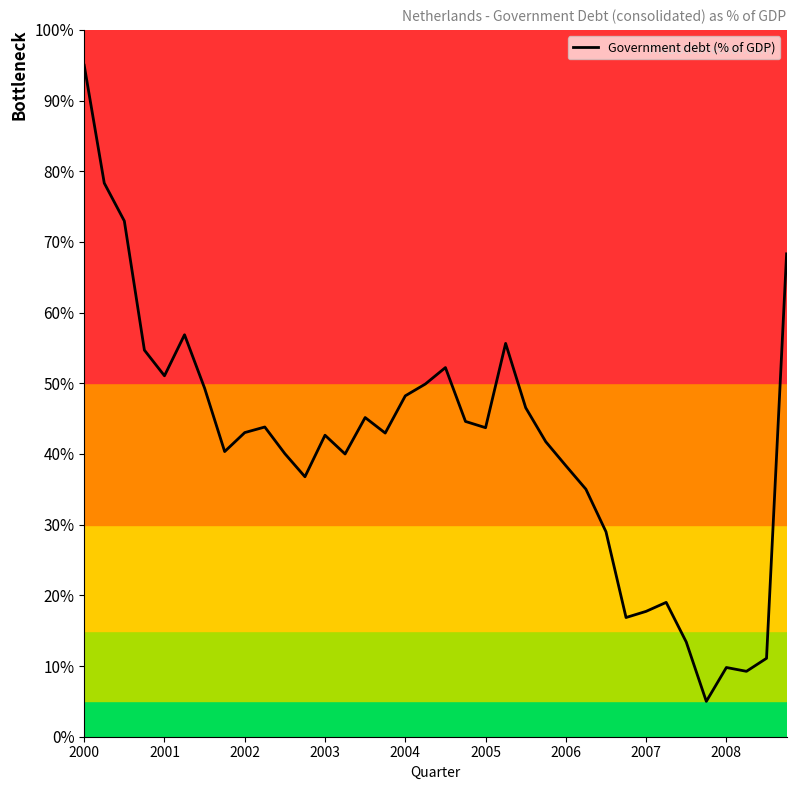

What is the maximum value shown in the chart?

95.0